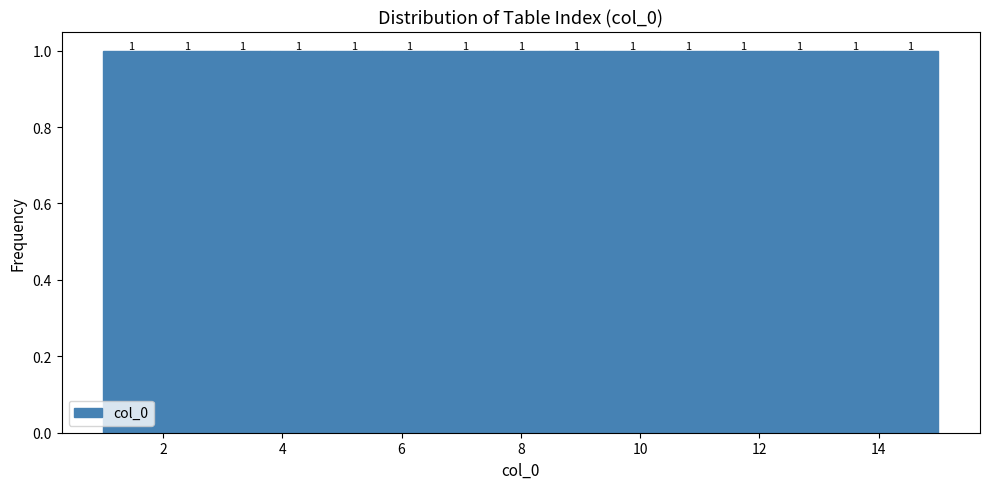

What is the height of the bar covering 11.2 to 12.2 on the x-axis? The bar edges are not printed on the chart, so give them approximately, as read against the axis.

1